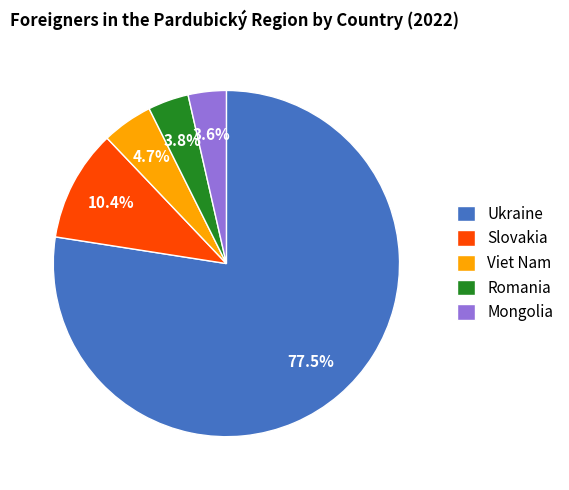

Which has a higher value, Slovakia or Viet Nam?

Slovakia